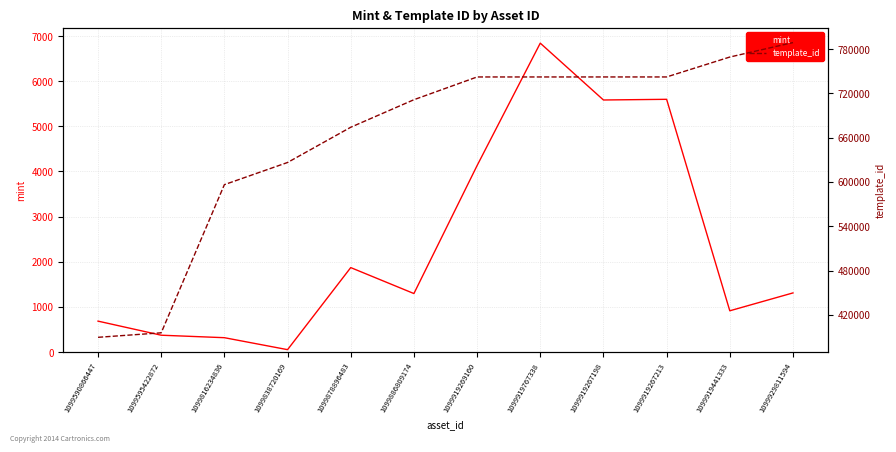

What value does the mint series have at 1099838720169?

53